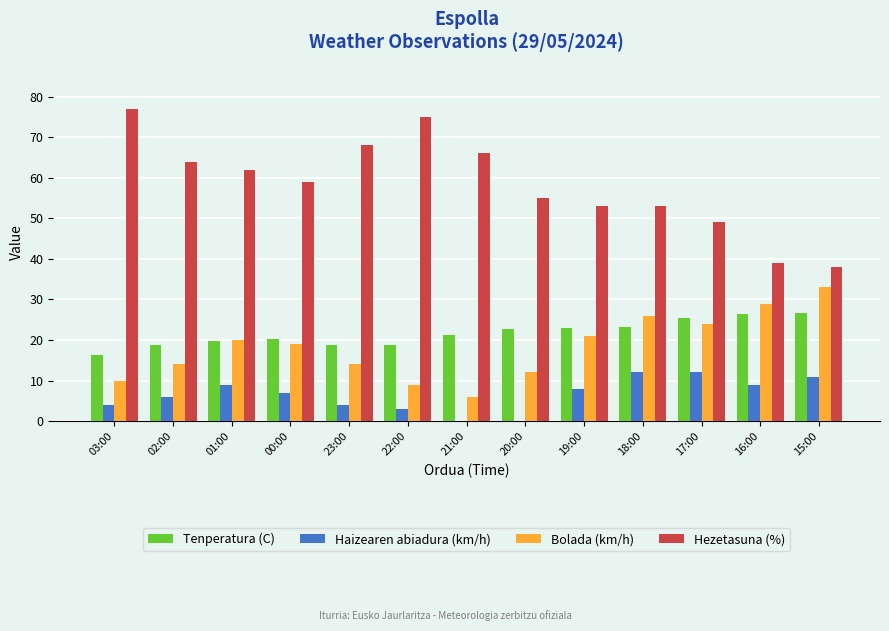

What is the highest value of the Hezetasuna (%) series?

77.0